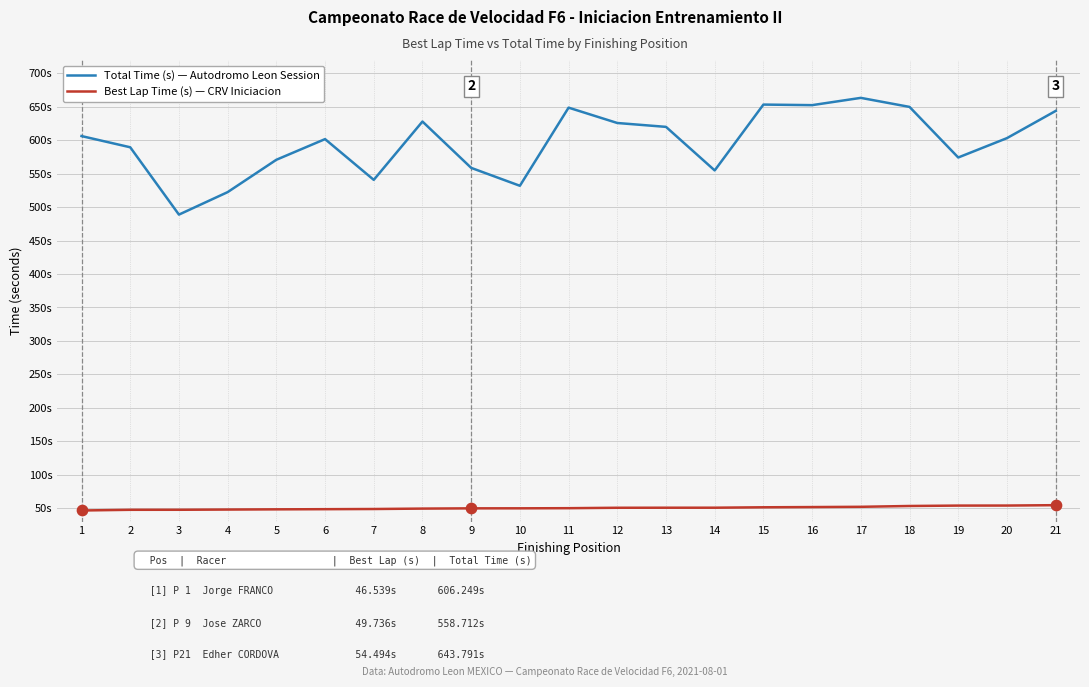

Is the value of Best Lap Time (s) — CRV Iniciacion at 3 greater than the value of Total Time (s) — Autodromo Leon Session at 17?

No